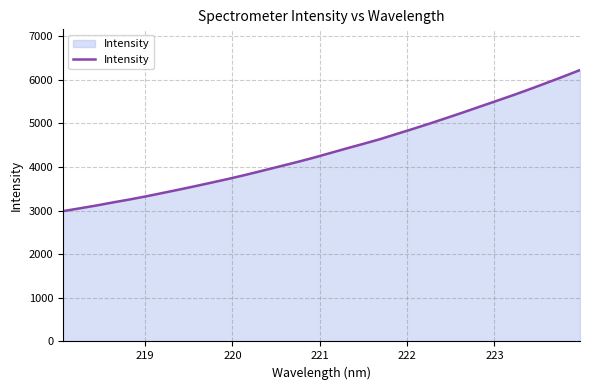

Reading left to right, what are all the values shown in this chart?

2987.4	3051.1	3116.1	3187.5	3255.0	3328.1	3406.1	3484.8	3565.9	3649.7	3734.6	3824.4	3918.6	4014.4	4110.2	4210.4	4317.6	4425.5	4530.1	4637.1	4757.0	4875.5	4997.6	5124.4	5252.6	5384.6	5516.1	5647.6	5785.8	5928.2	6072.7	6221.9